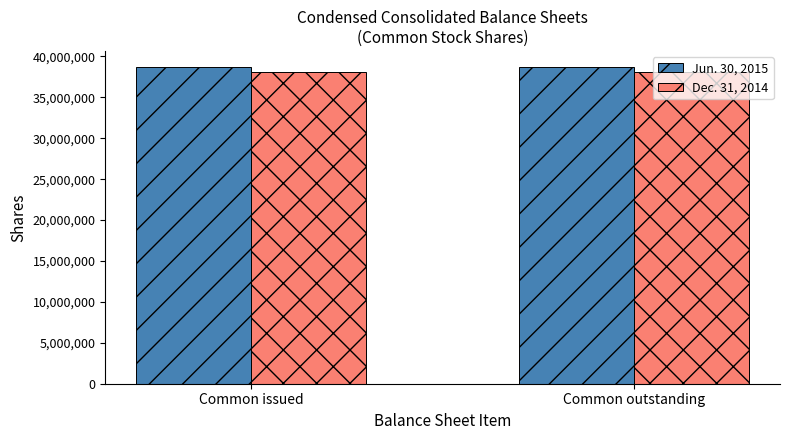

What is the spread (max minus min) of values at Common outstanding?

617145